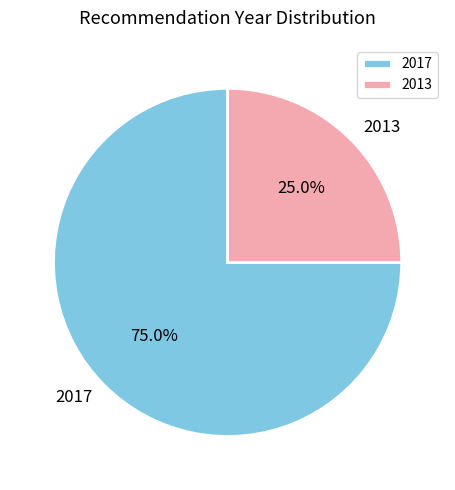

Which slice is the smallest?

2013